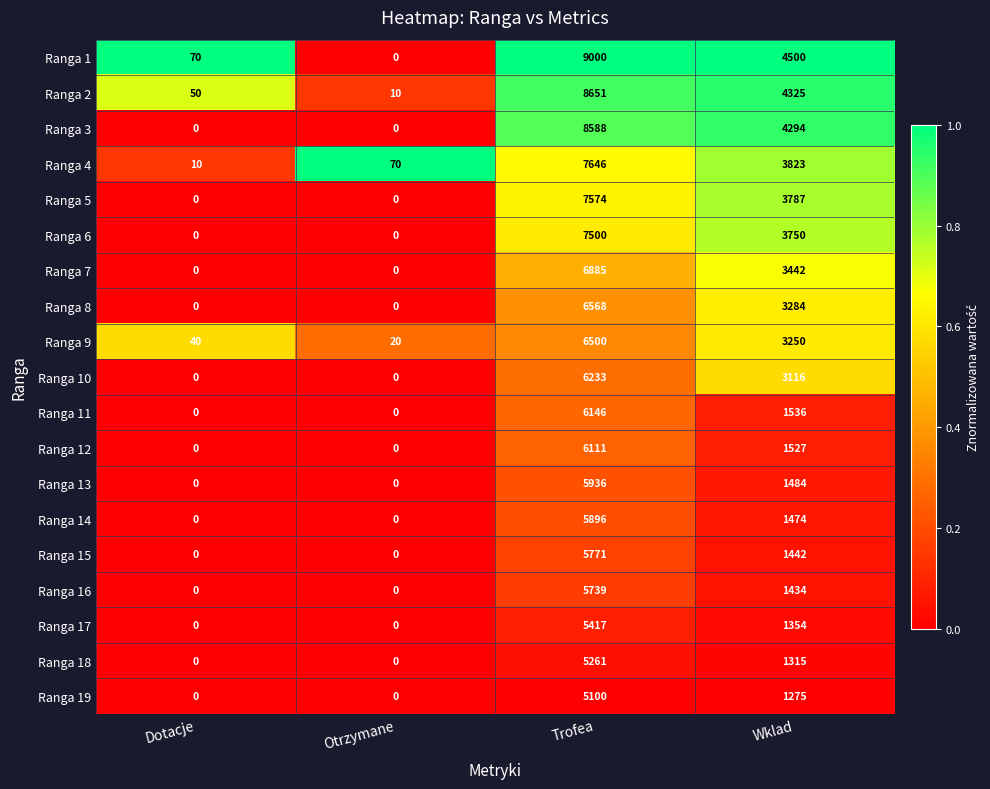

What is the sum of the Ranga 11 values at Otrzymane and Wklad?

1536